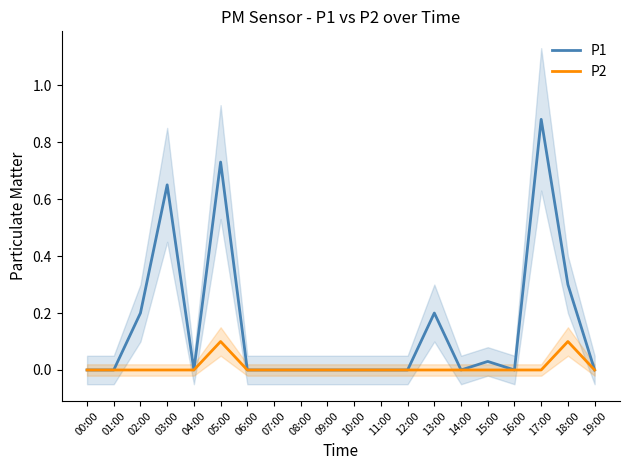

What are all the series names shown in the legend?

P1, P2